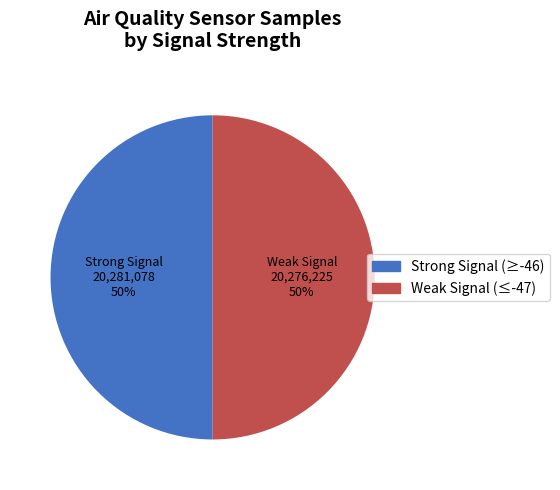

To the nearest percent, what is the average slice percentage?

50%